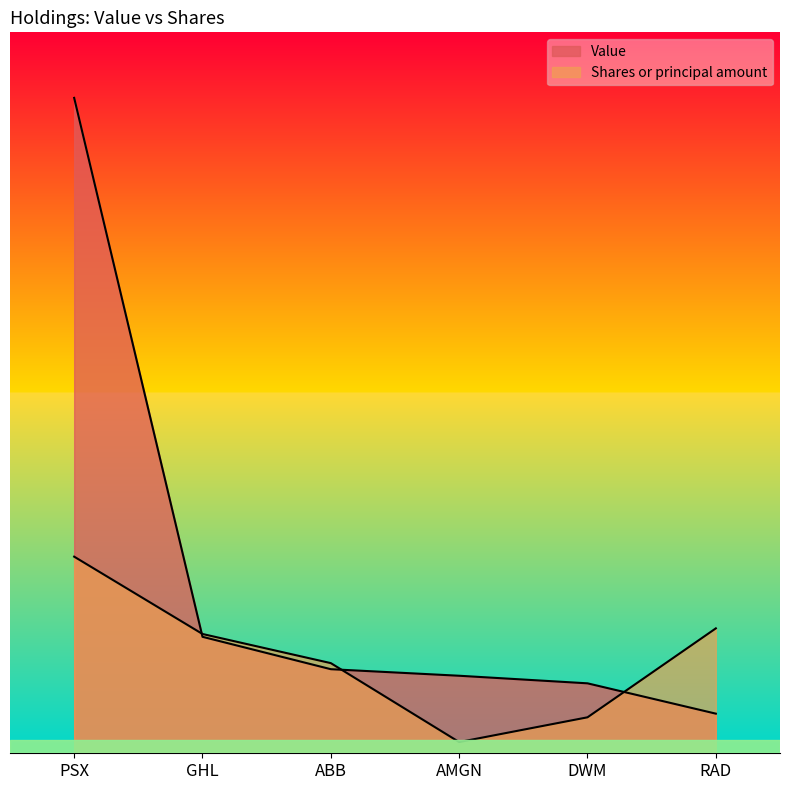

How many distinct data groups are displayed?

2